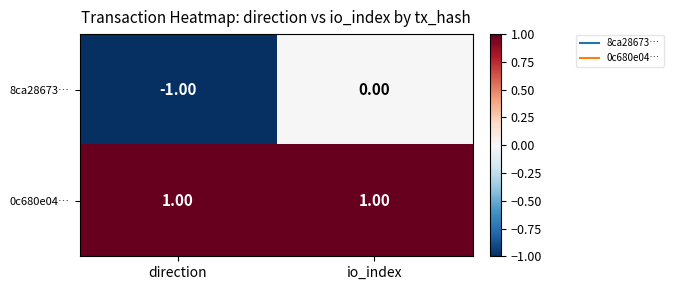

What is the difference between the highest and lowest values at direction?

2